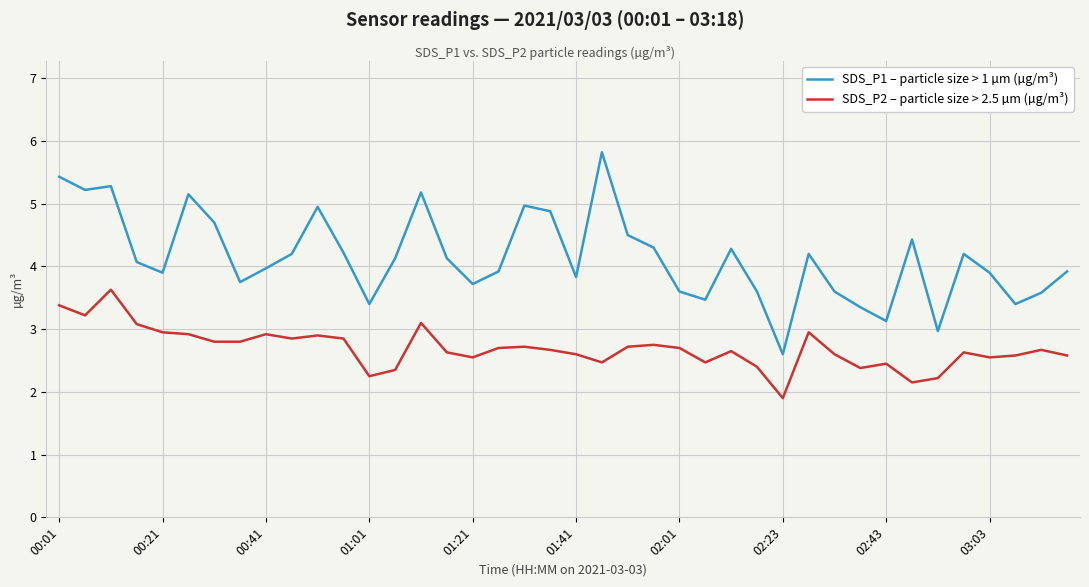

How many lines are shown in the chart?

2